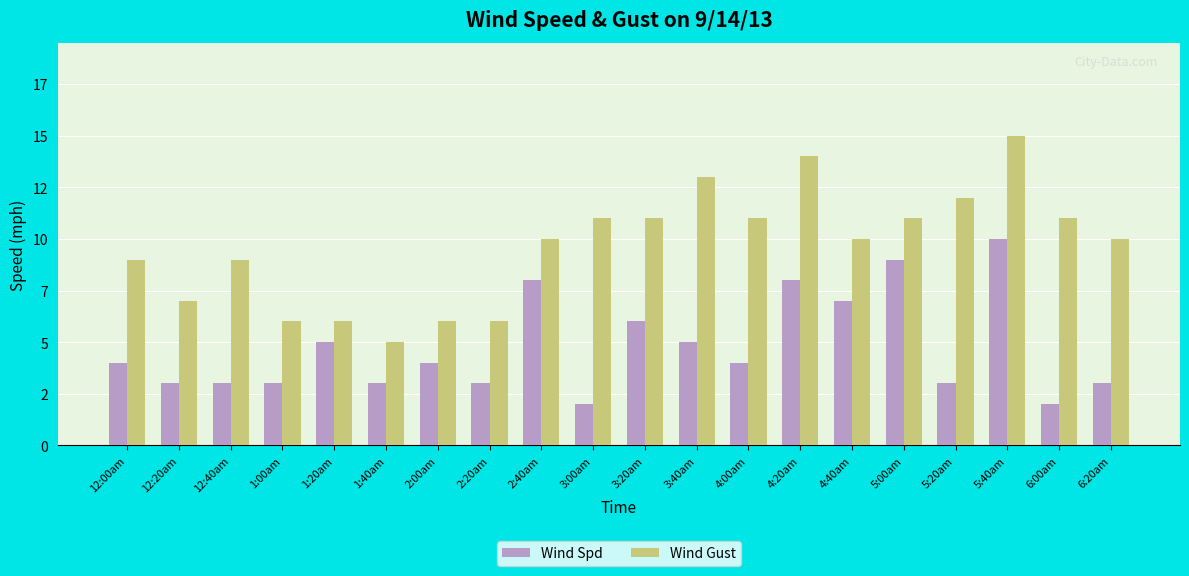

What is the greatest value displayed?

15